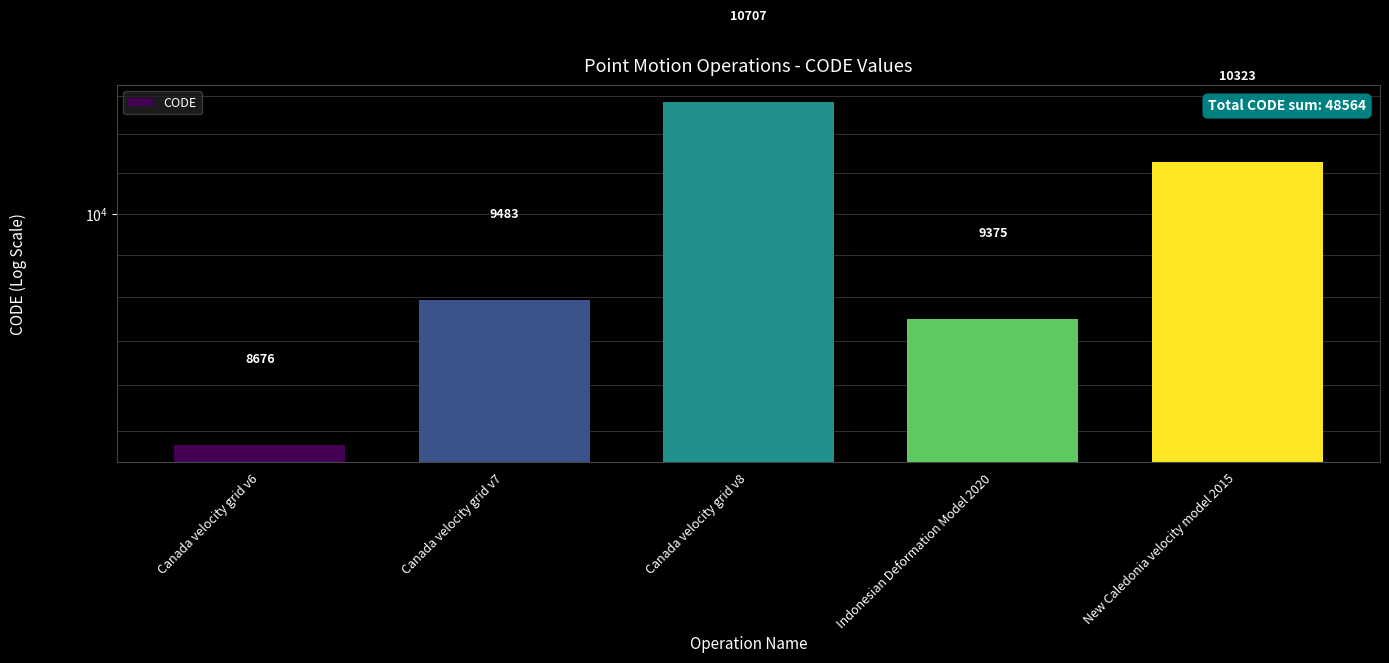

Approximately how many times larger is the value at Indonesian Deformation Model 2020 compared to Canada velocity grid v6?

1.1